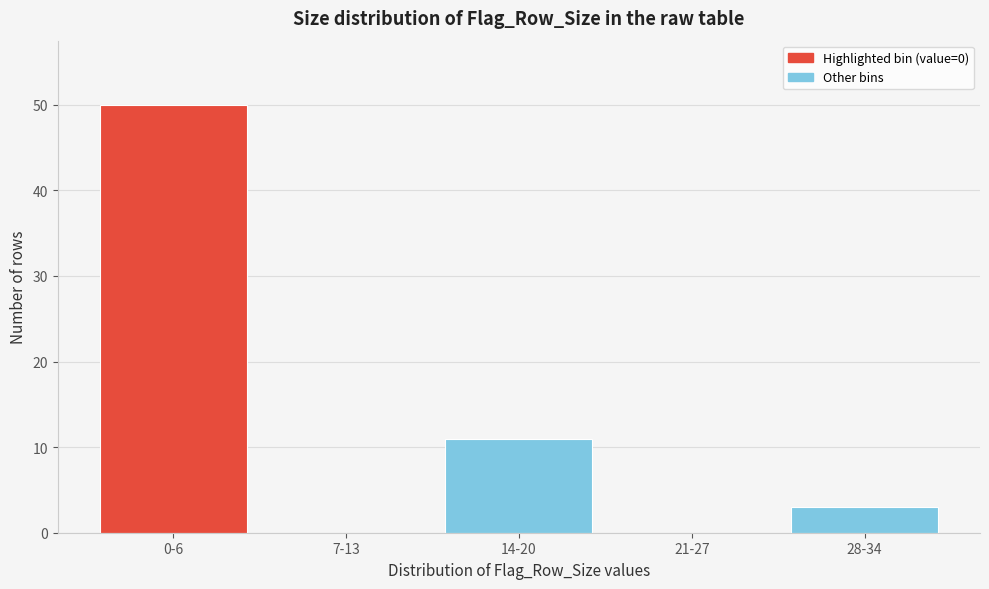

Reading right to left, what are all the values shown in this chart?

28-34=3	21-27=0	14-20=11	7-13=0	0-6=50